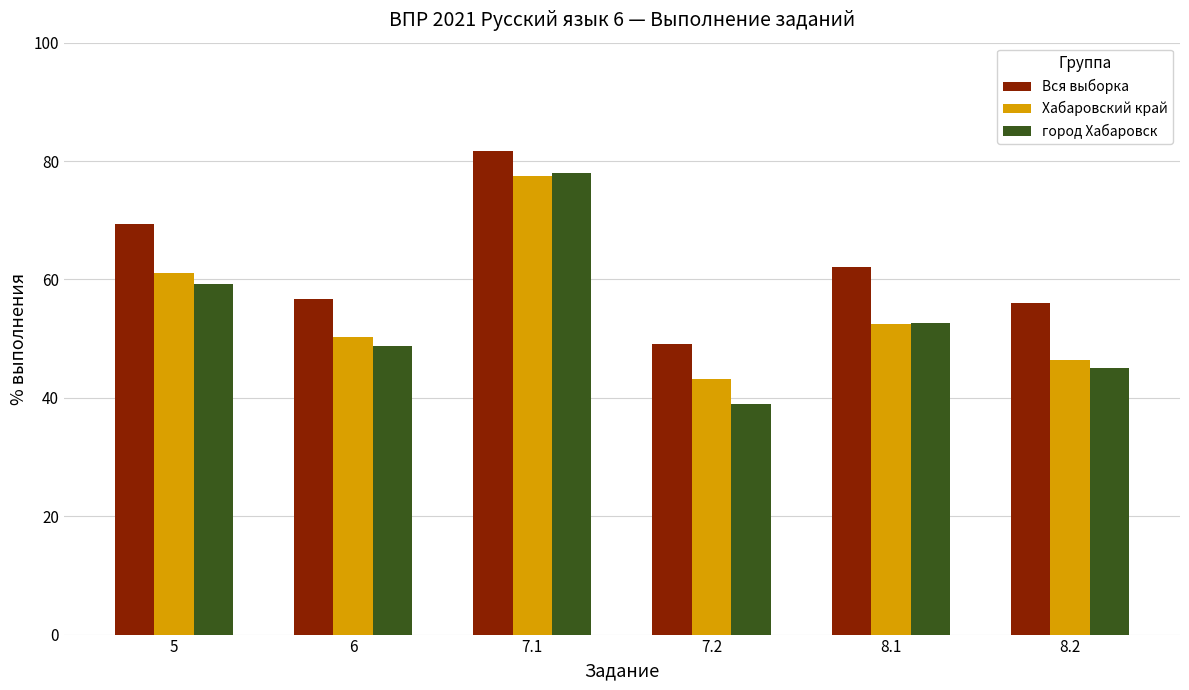

Which series has the largest range (max minus min)?

город Хабаровск